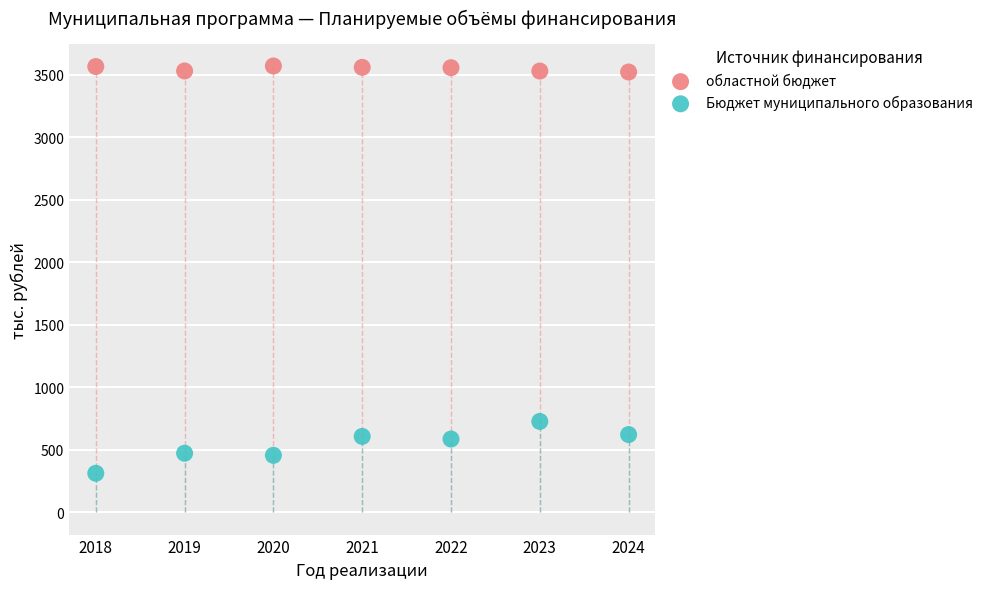

What is the X range (max minus min) for the scatter plot?

6.0